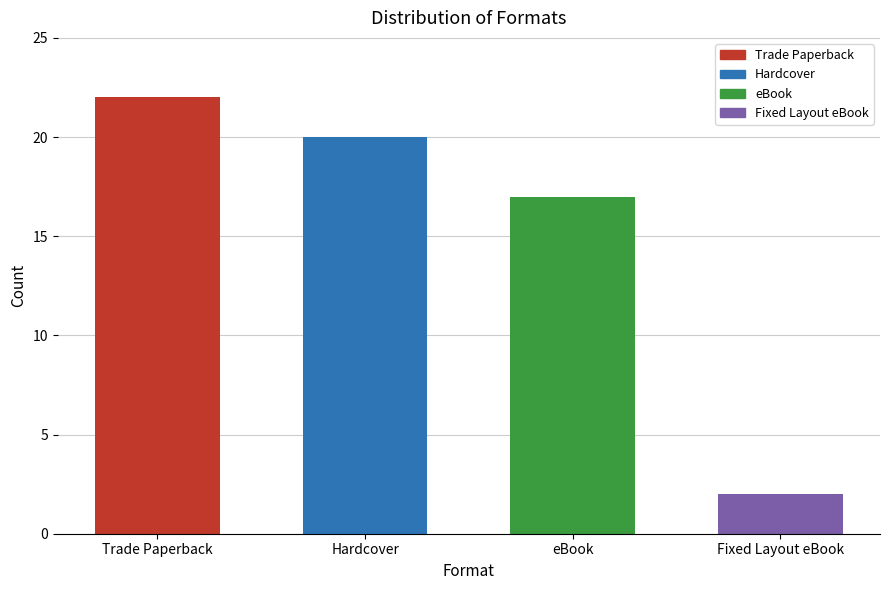

Are the bars grouped side by side (vs. stacked)?

No